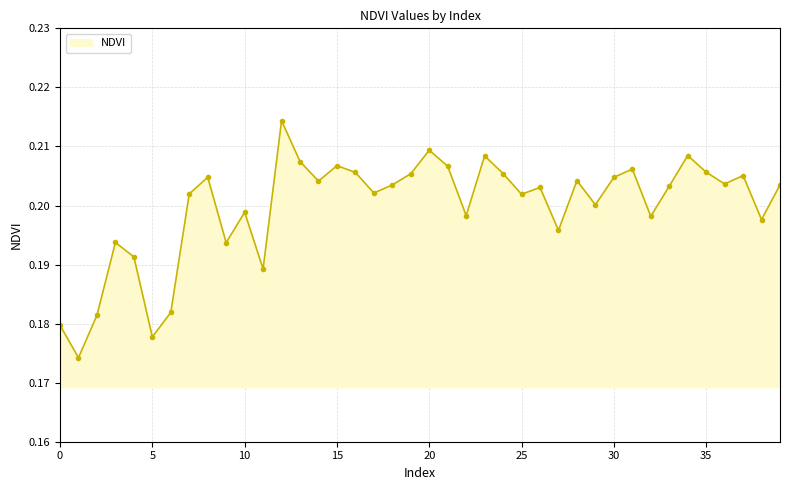

How many lines are shown in the chart?

1